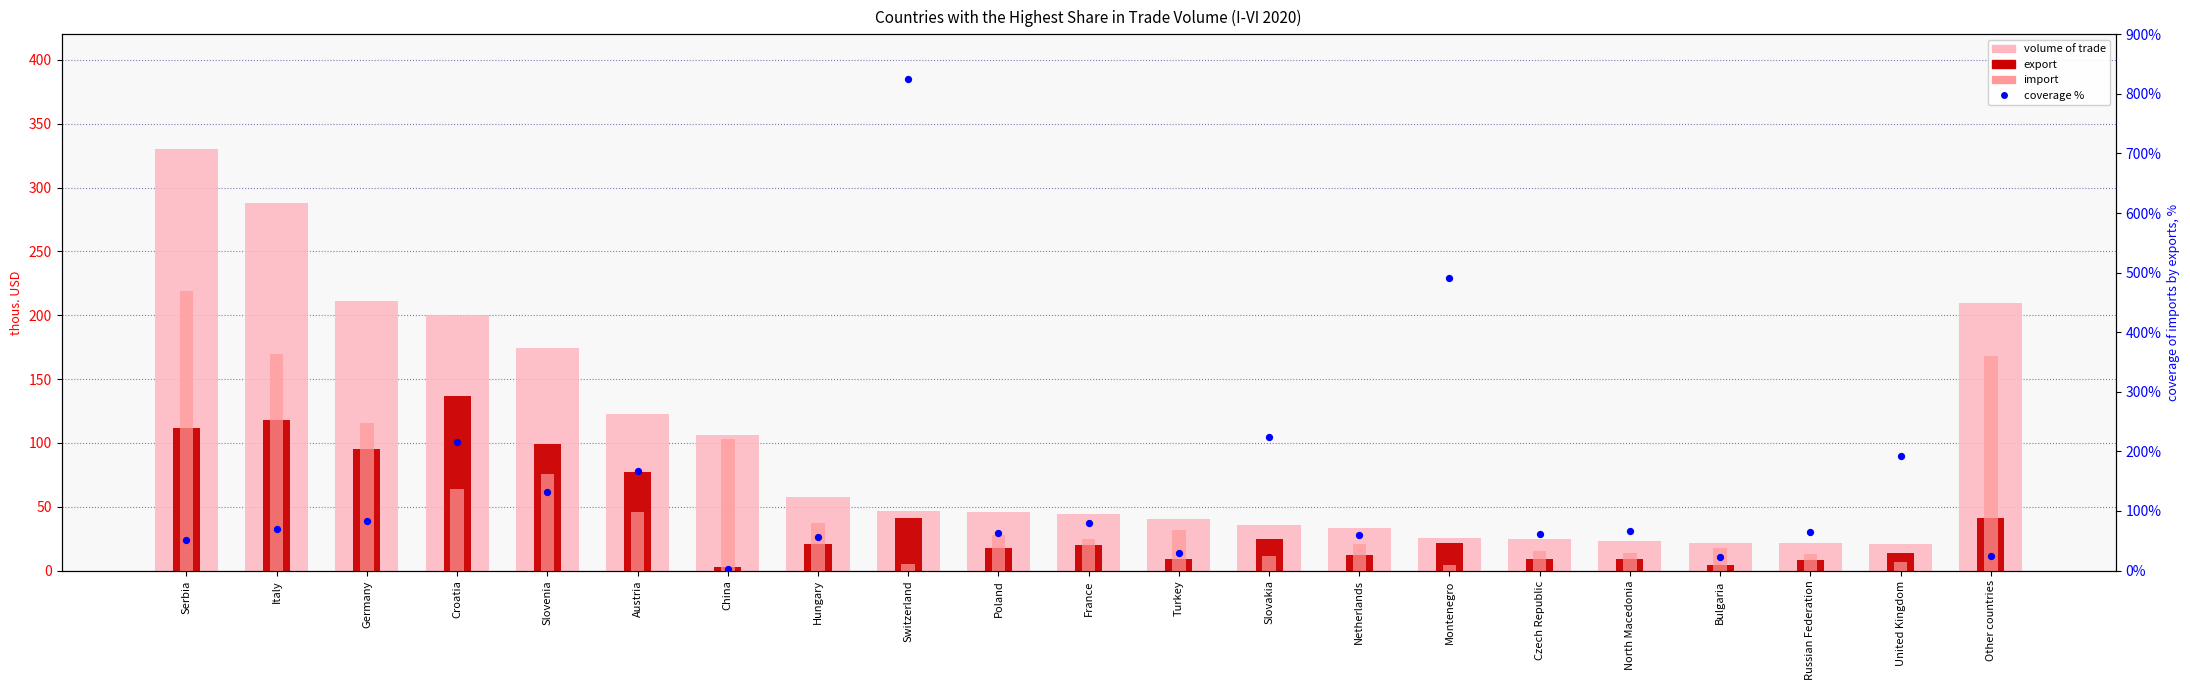

Which series contains the lowest Y value?

coverage %